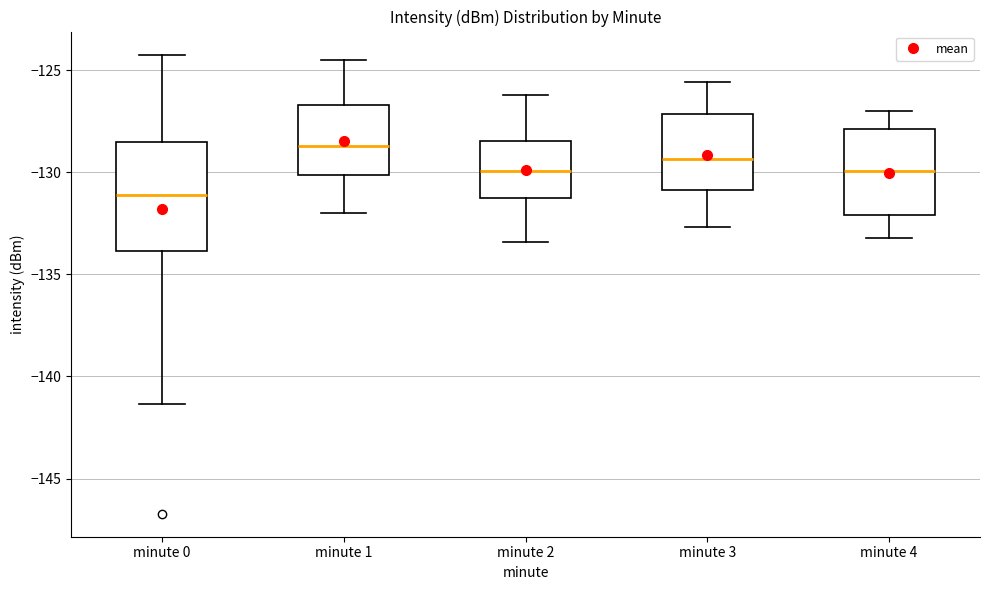

Comparing the boxes themselves (not the whiskers), which one is the tallest?

minute 0